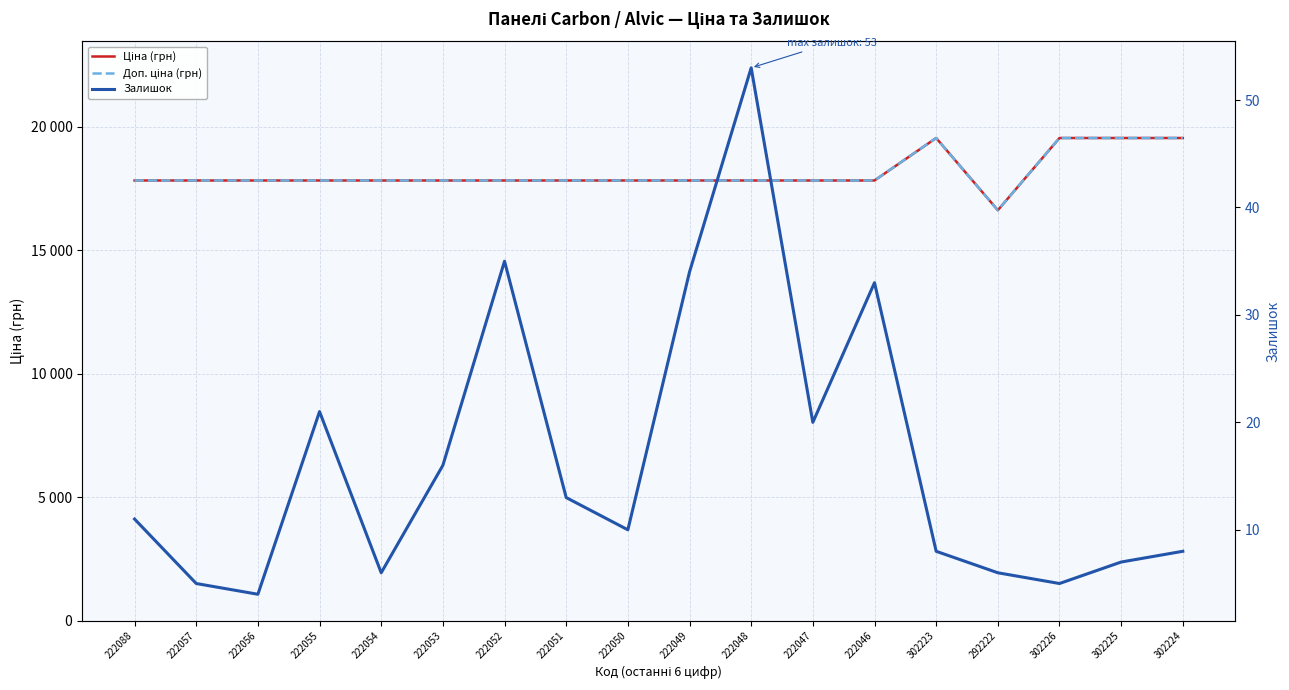

At which category does Залишок reach its first local valley?

222056